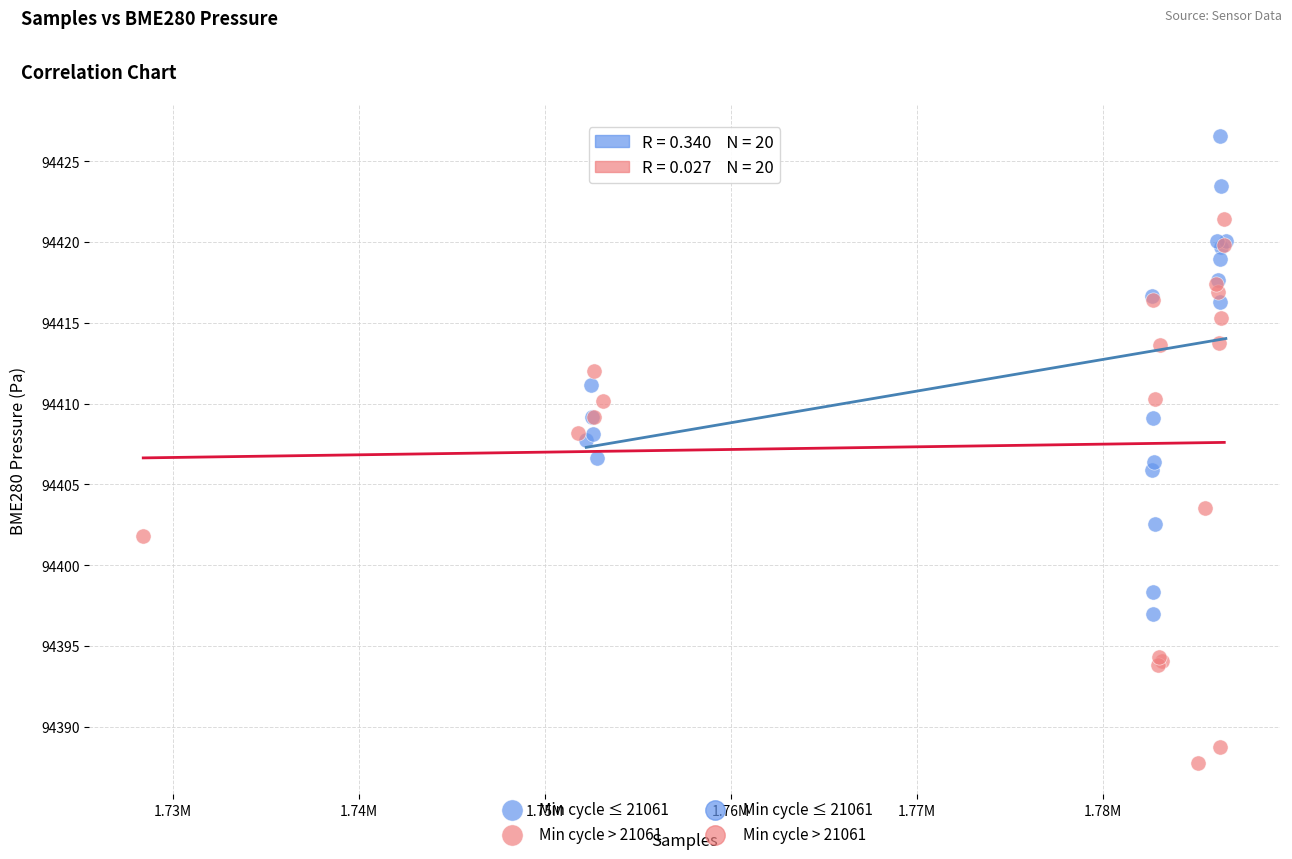

Which series has the largest Y range (max minus min)?

Min cycle > 21061